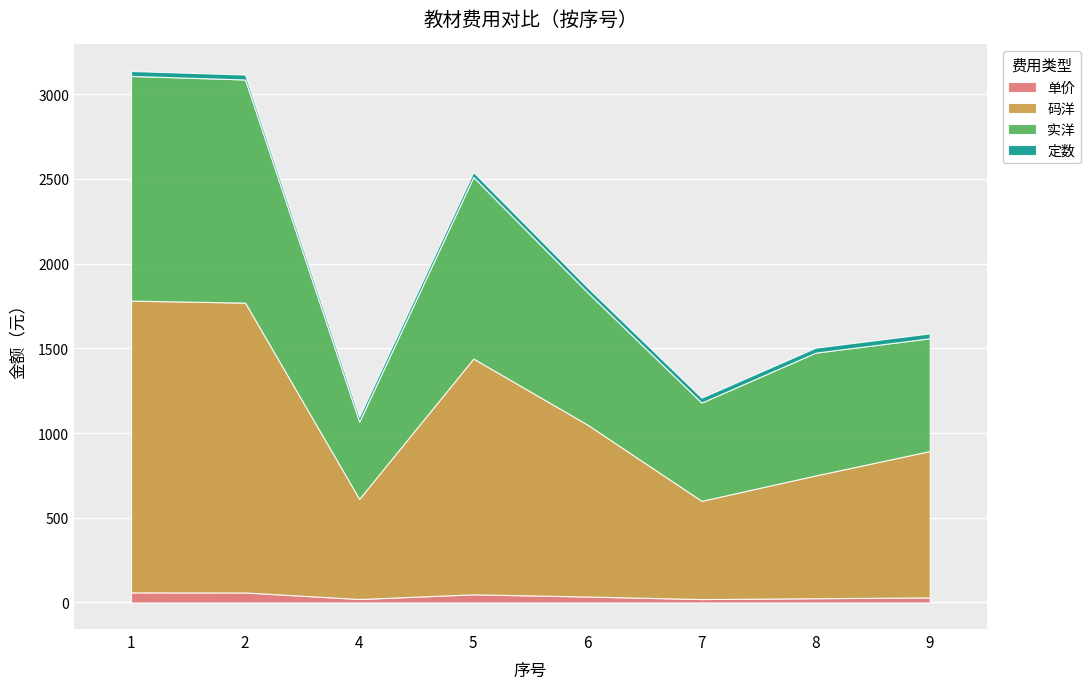

Which label corresponds to the largest value in the chart?

1